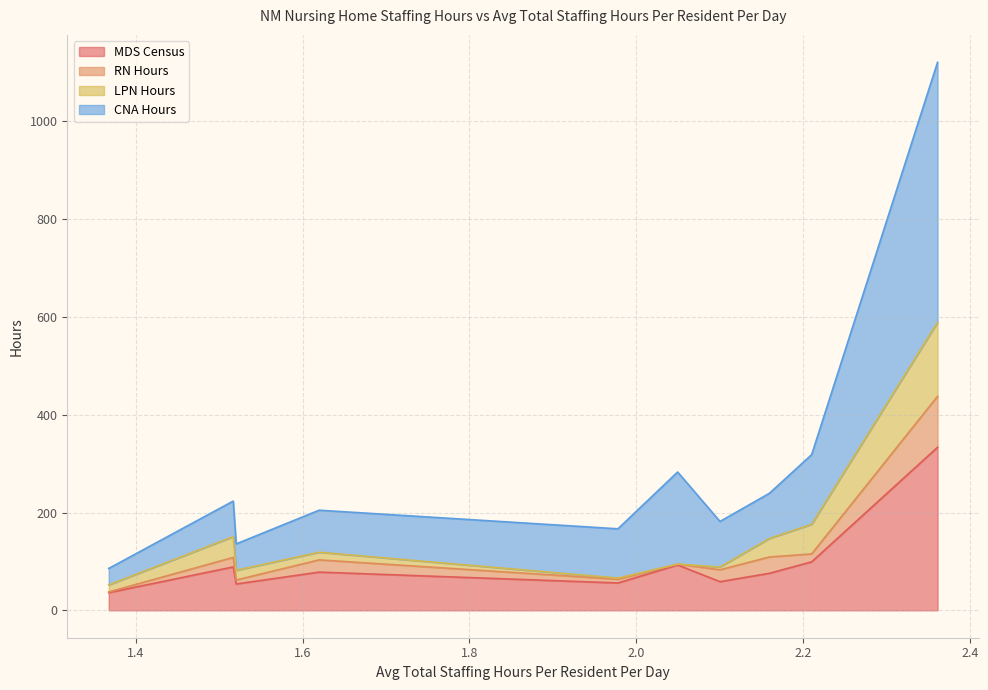

True or false: MDS Census and CNA Hours intersect in this chart.

False